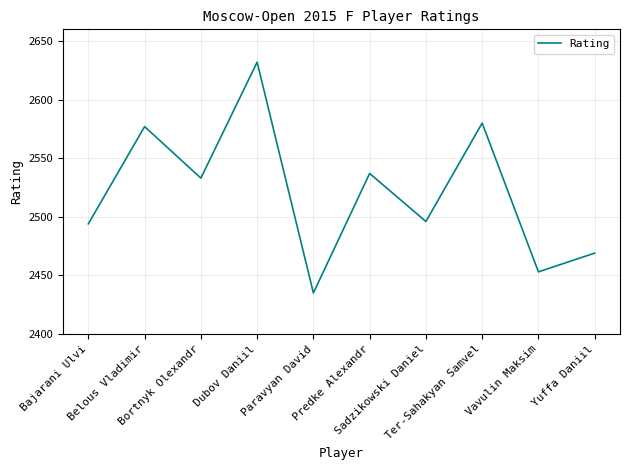

What is the ratio of the value at Vavulin Maksim to the value at Bajarani Ulvi?

1.0